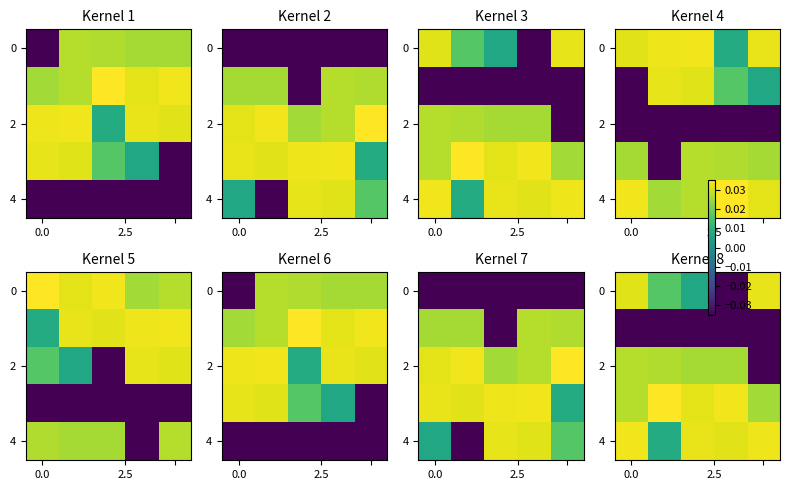

How many values in 0 are below zero?

1